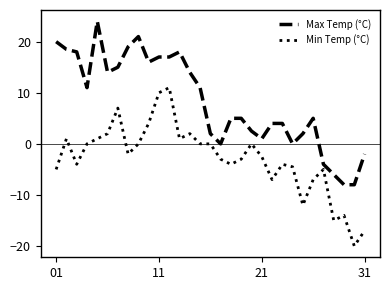

Which series has the largest total across all categories?

Max Temp (°C)